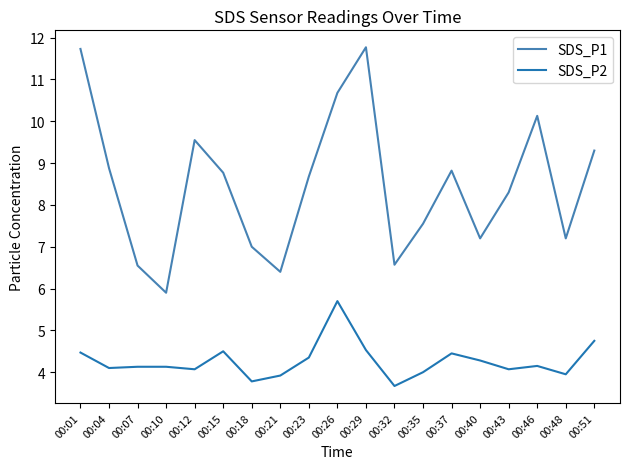

Which series has the largest total across all categories?

SDS_P1